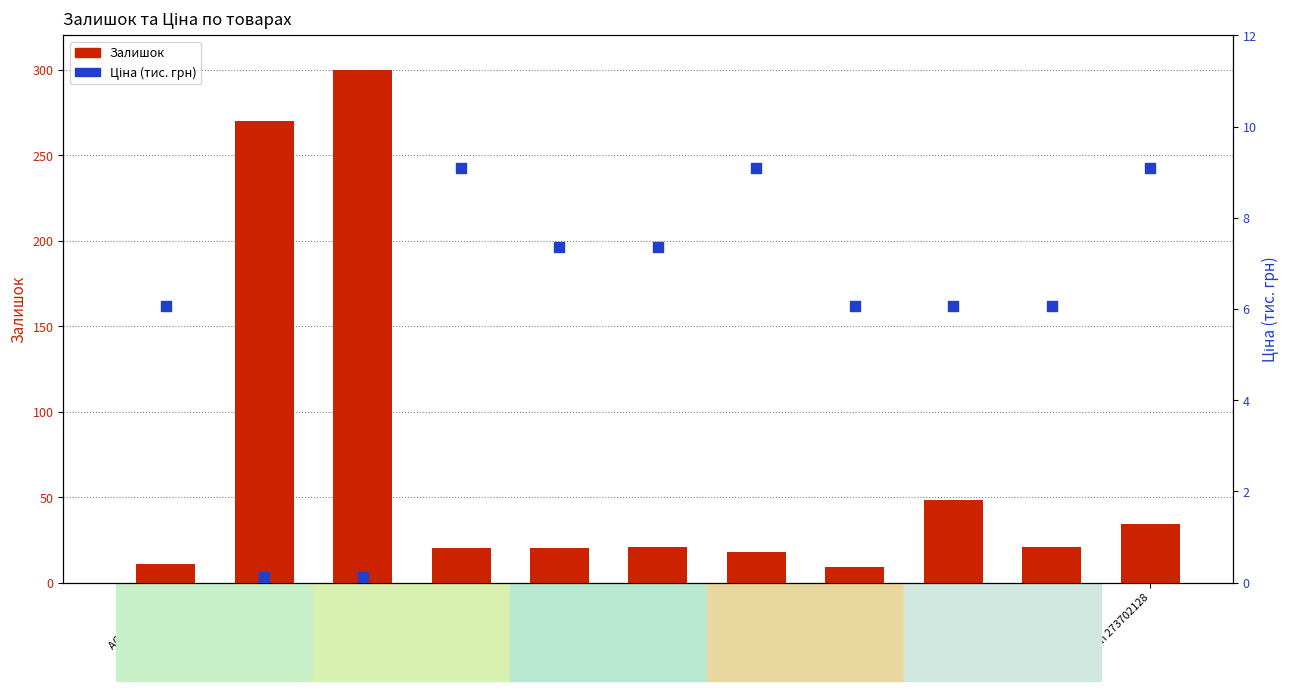

What are all the series names shown in the legend?

Залишок, Ціна (тис.)